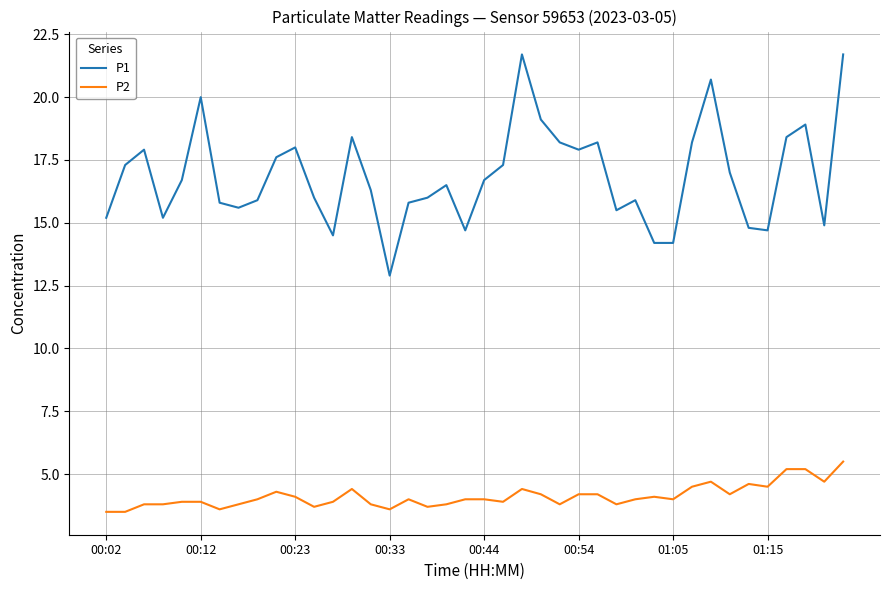

What is the highest value of the P2 series?

5.5